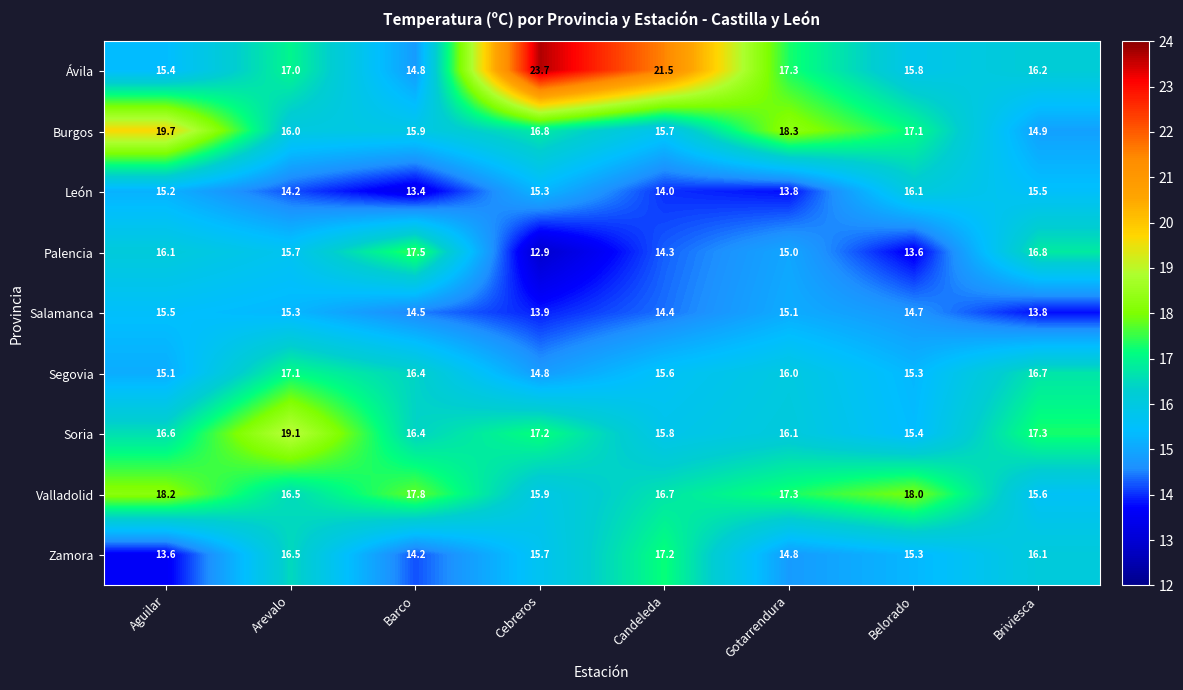

How many categories are shown in the chart?

8